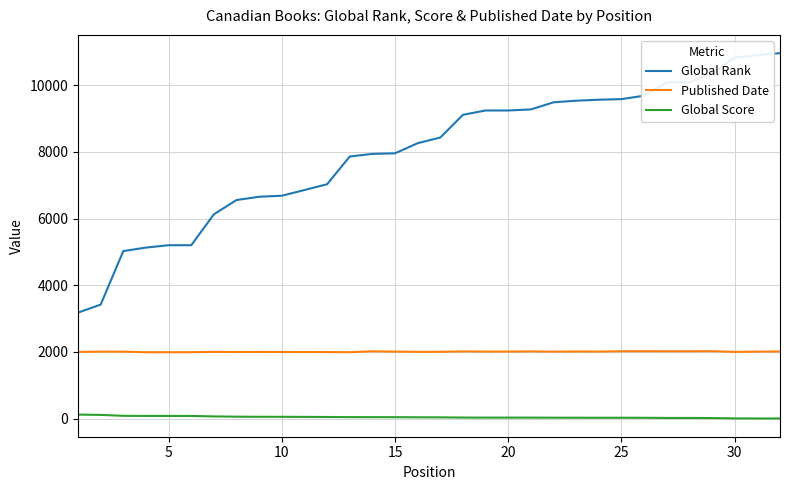

What is the difference between the maximum and minimum values in the Global Rank series?

7781